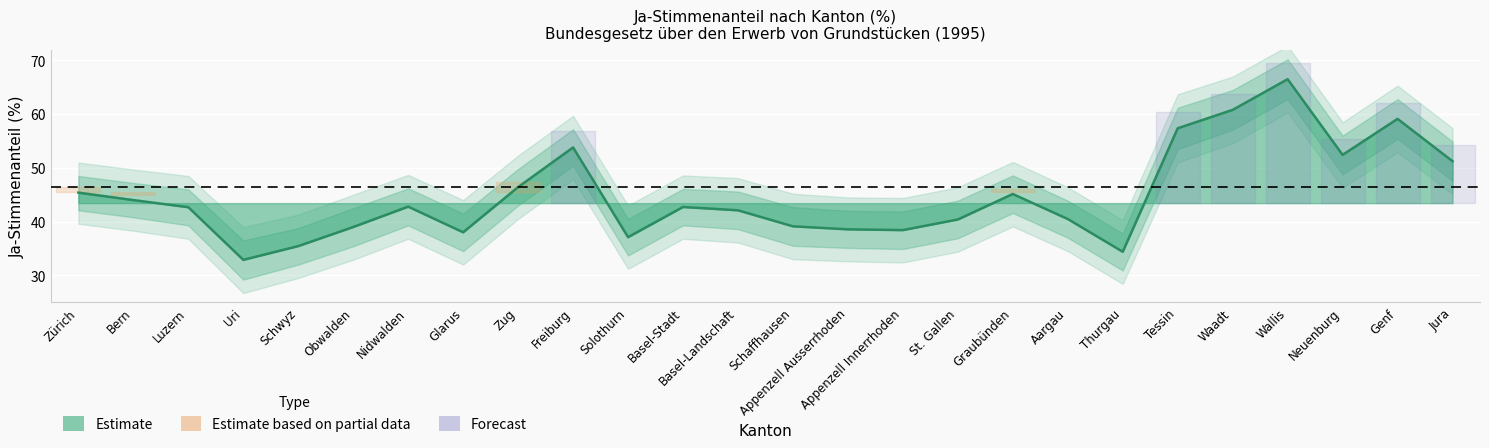

What position from the left is Schaffhausen?

14